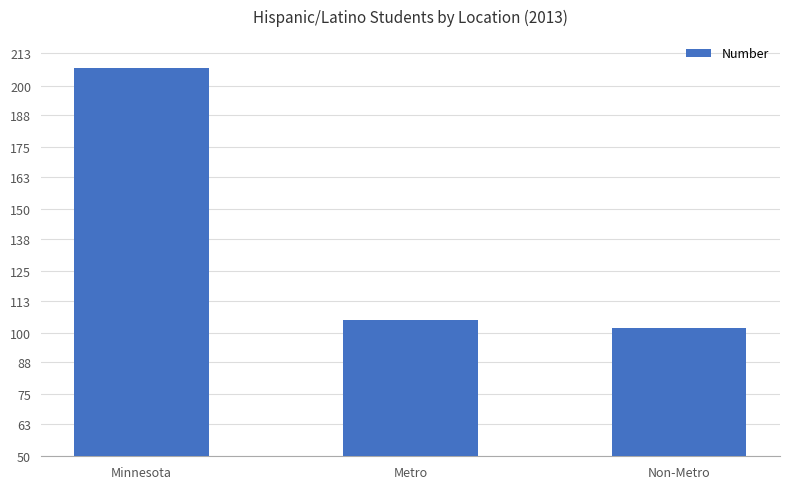

Are the bars horizontal?

No